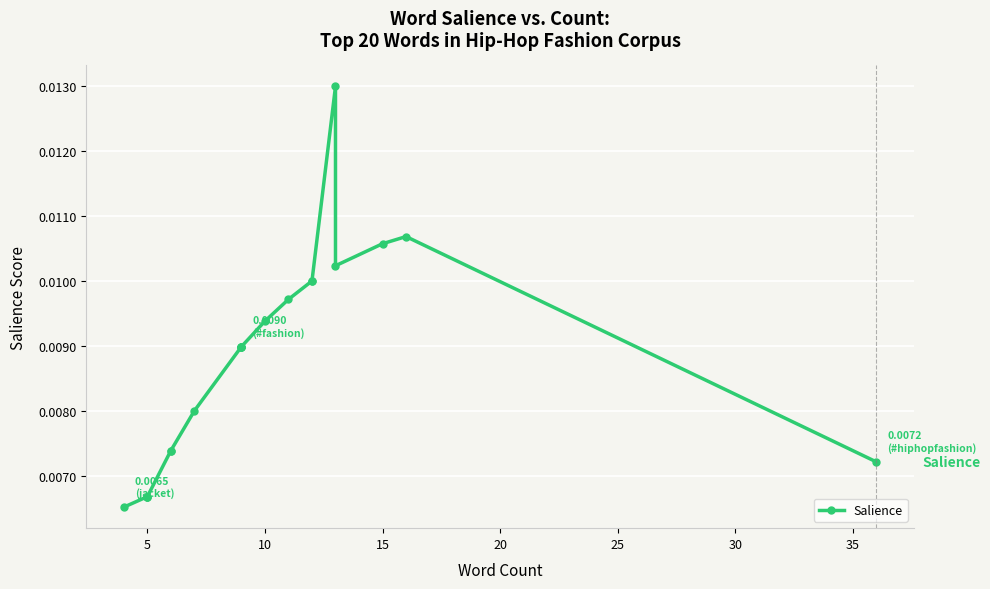

How many interior local peaks (higher than both neighbors) does the data have?

2